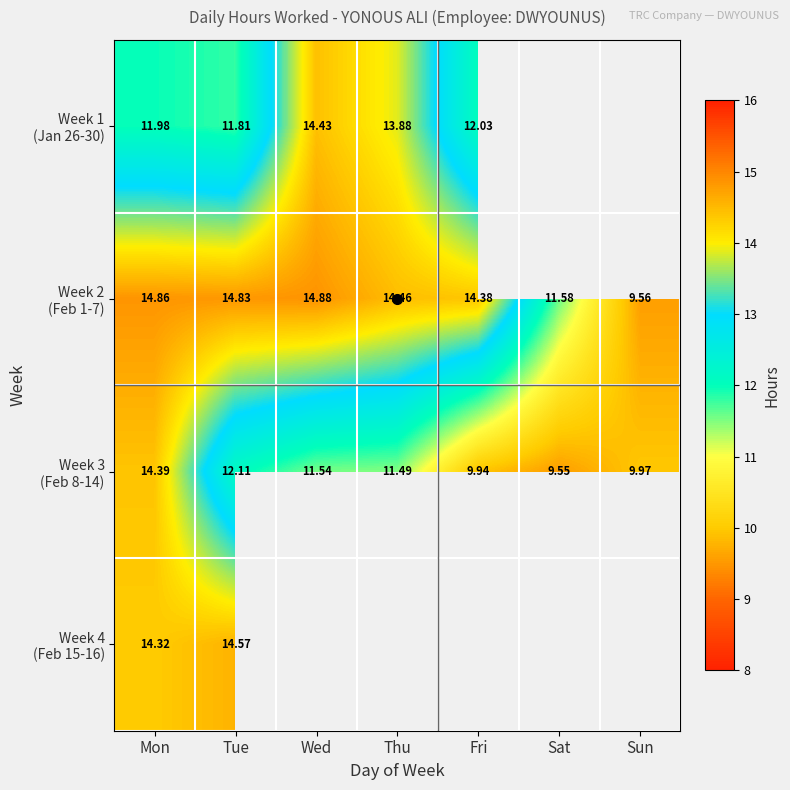

How many series are shown in this chart?

4